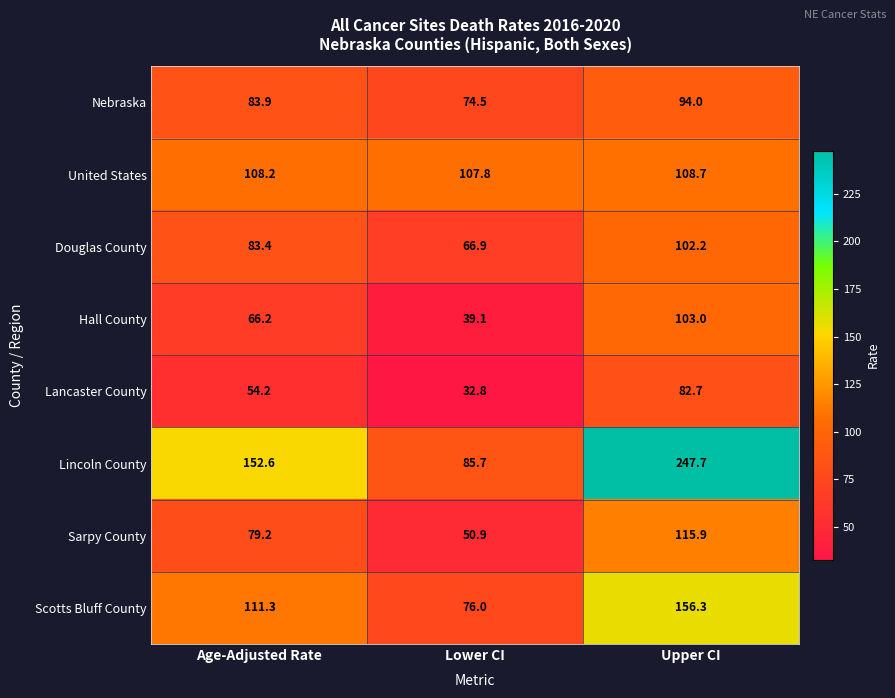

How many categories are shown in the chart?

3